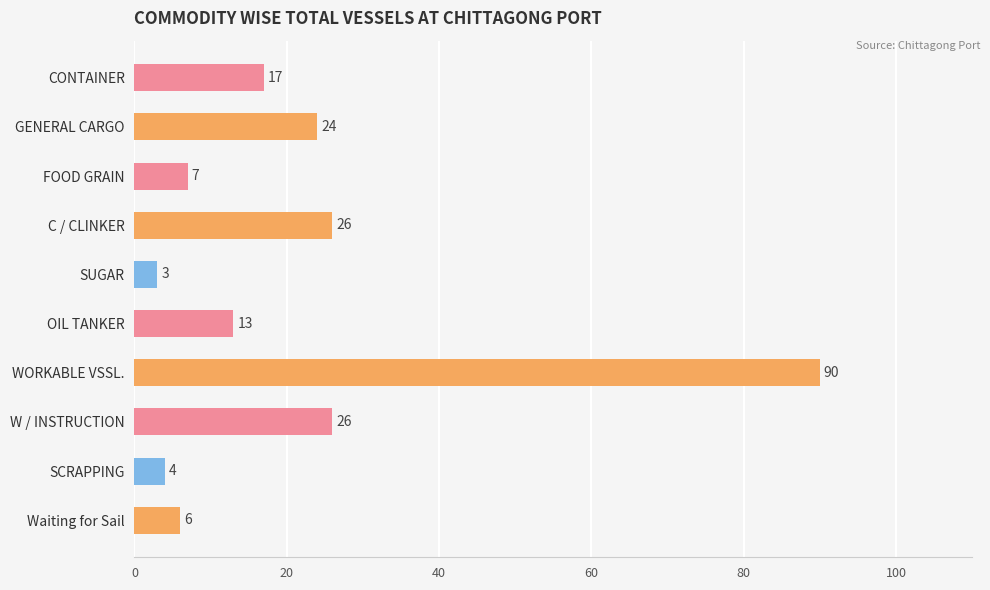

What is the minimum value shown in the chart?

3